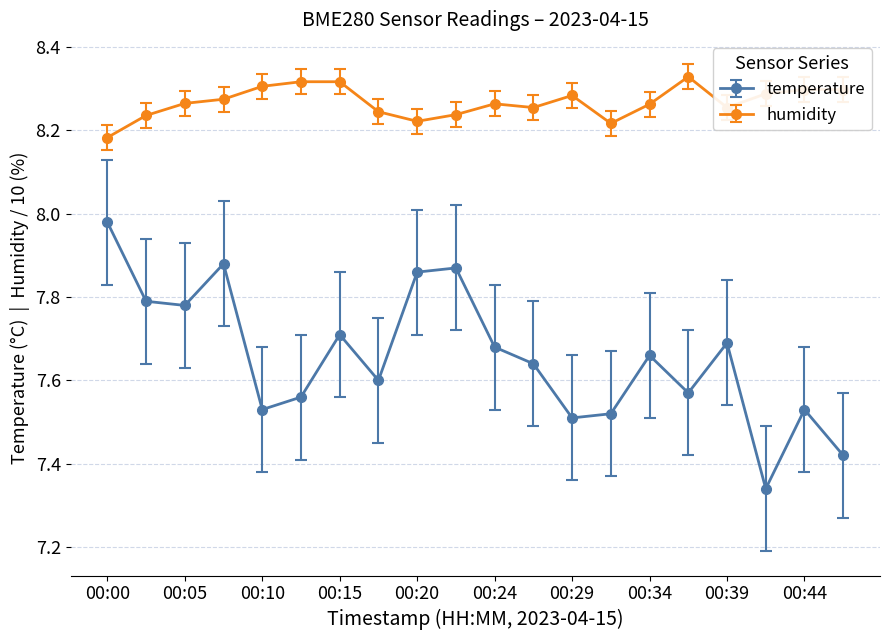

True or false: humidity and temperature intersect in this chart.

False